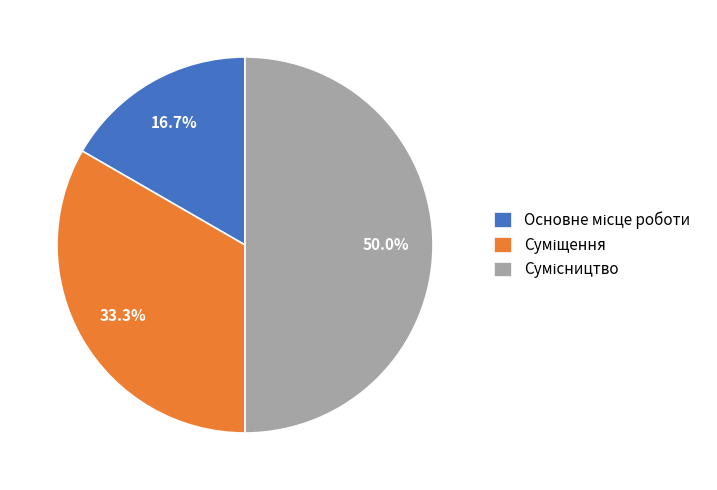

Is there any slice that represents more than half of the pie?

No